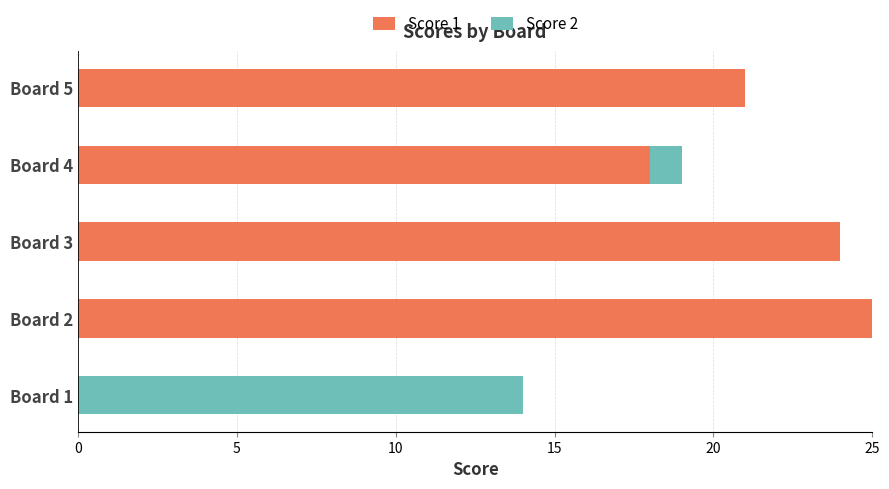

How many positive values does the Score 1 series have?

4